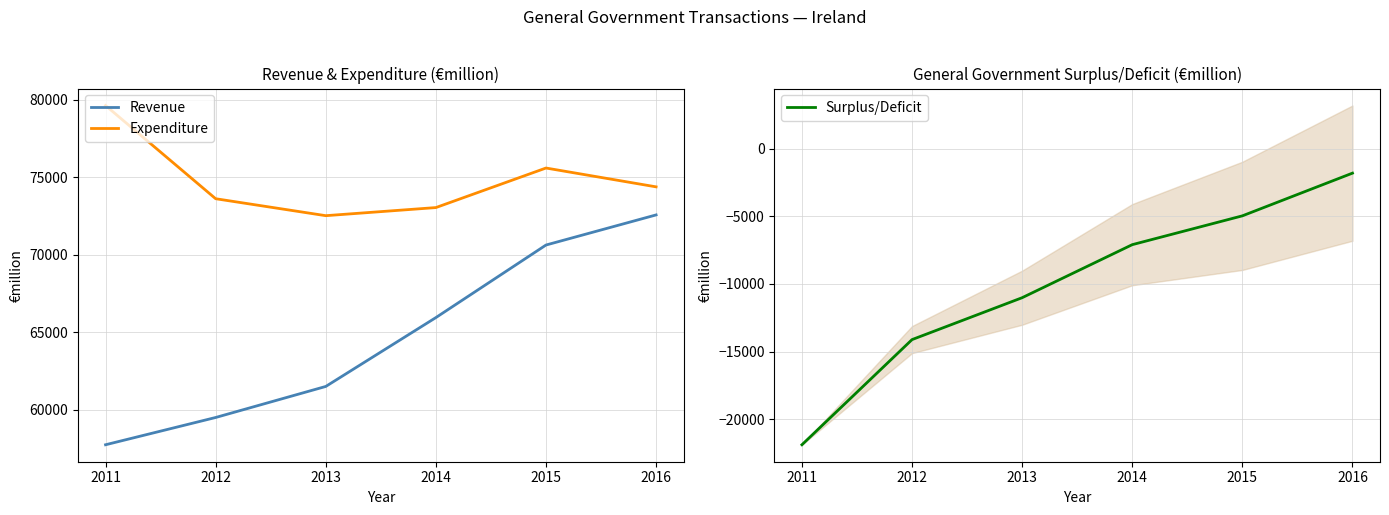

At 2011, list the series in order from smallest to largest.

Surplus/Deficit, Revenue, Expenditure